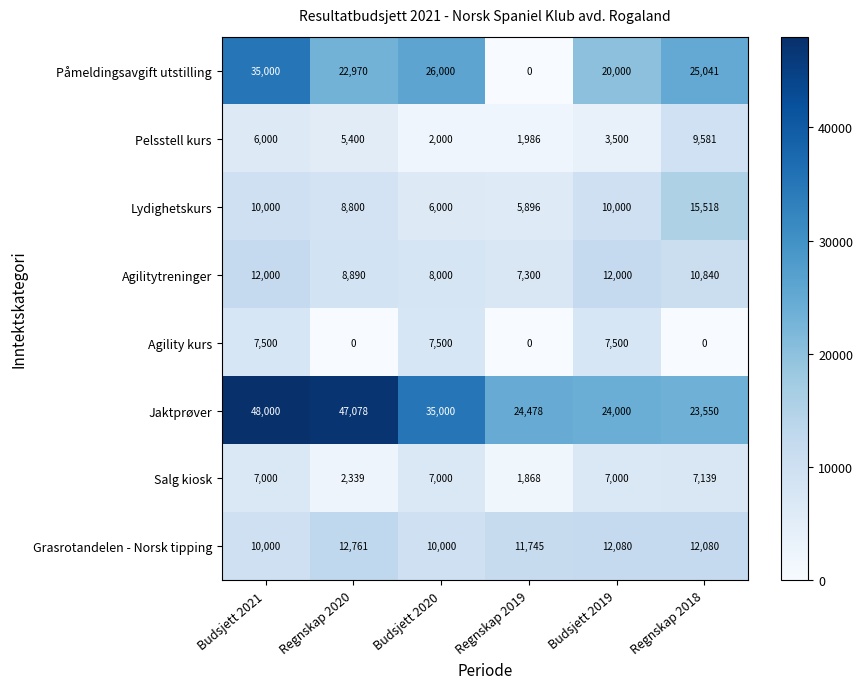

What is the approximate value of Lydighetskurs at Regnskap 2020, to the nearest 50?

8800